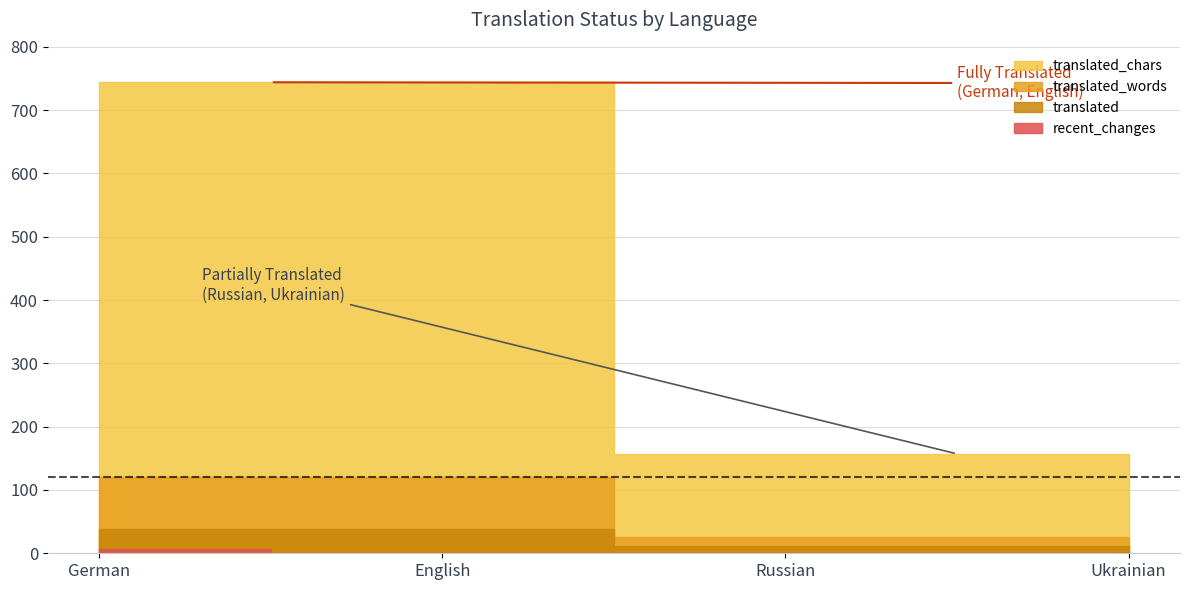

What position from the right is English?

3